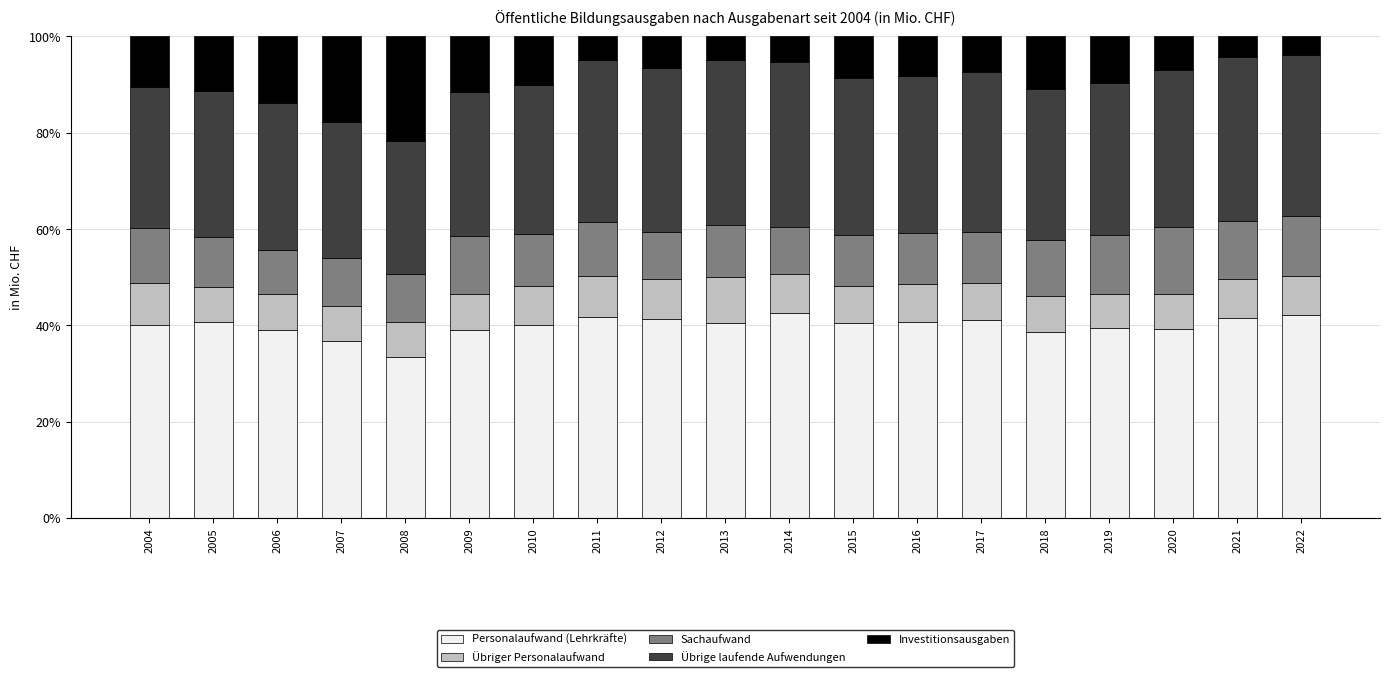

What is the total value across all series at 2019?

100.0